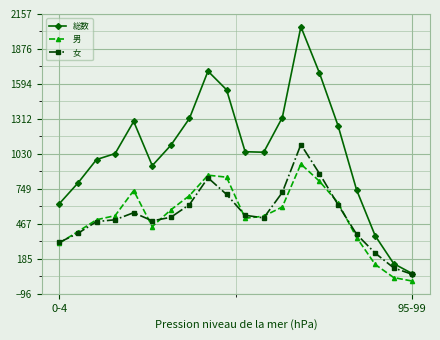

Which series has the widest spread of values?

総数